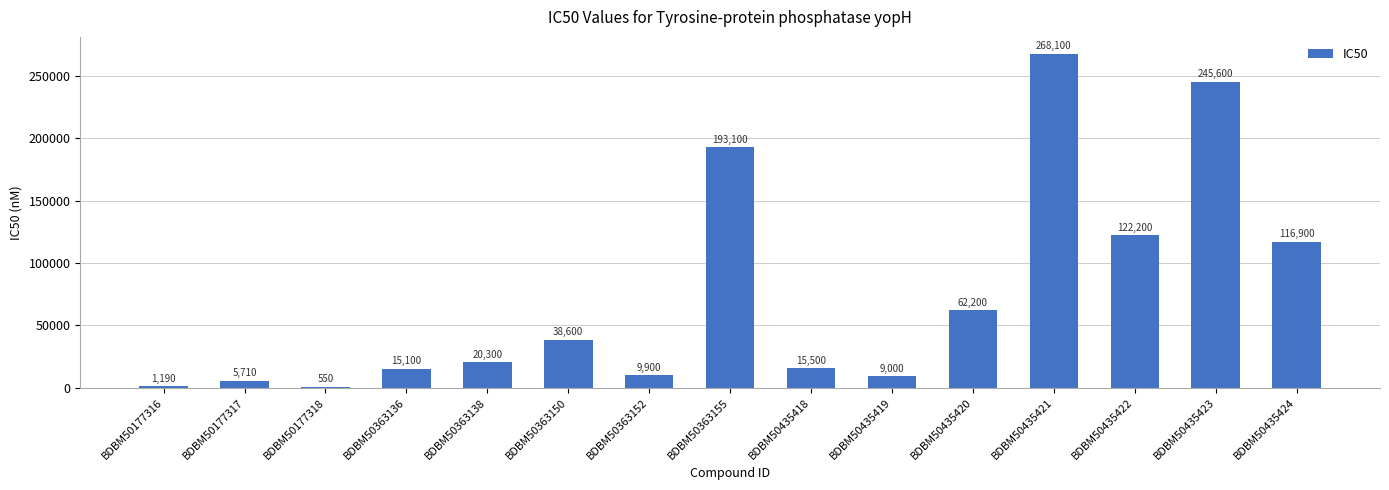

What value does the data have at BDBM50435424, to the nearest 10?

116900